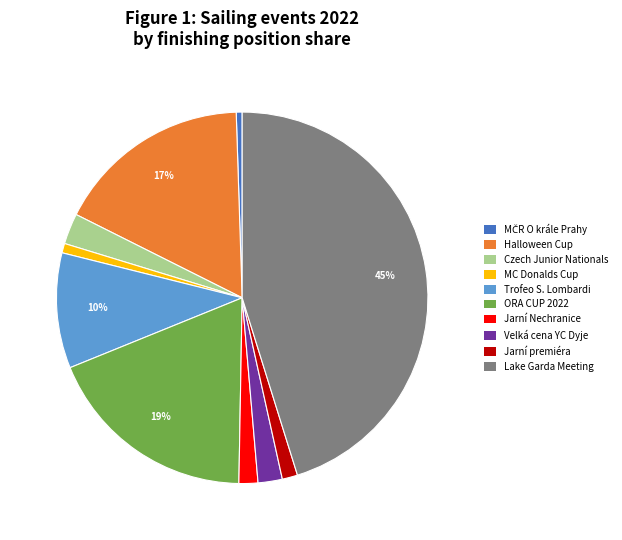

To the nearest percent, what is the average slice percentage?

10%